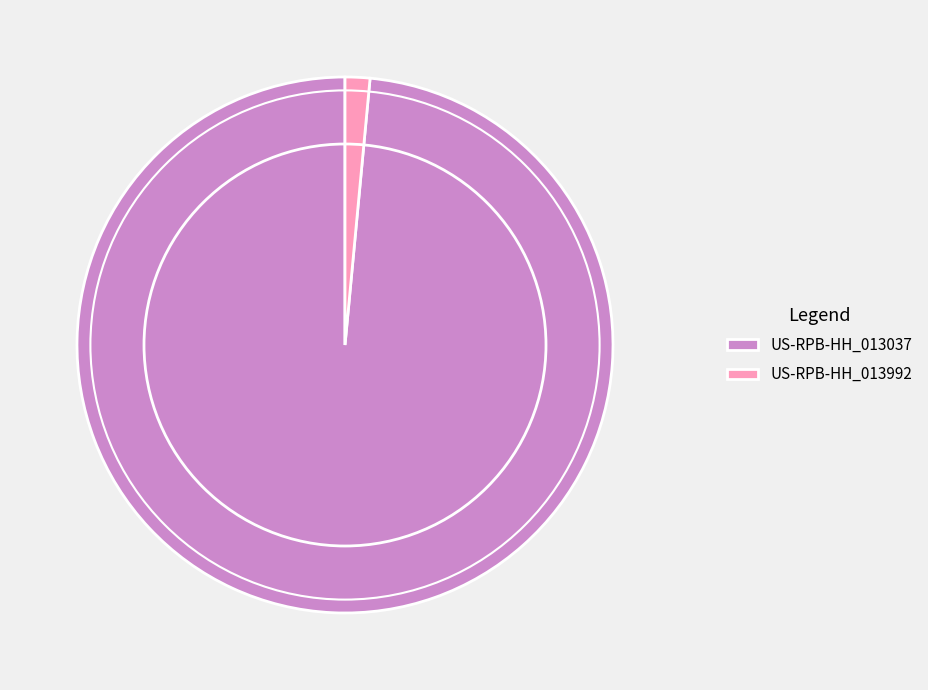

Combined, do US-RPB-HH_013037 and US-RPB-HH_013992 account for over 50%?

Yes